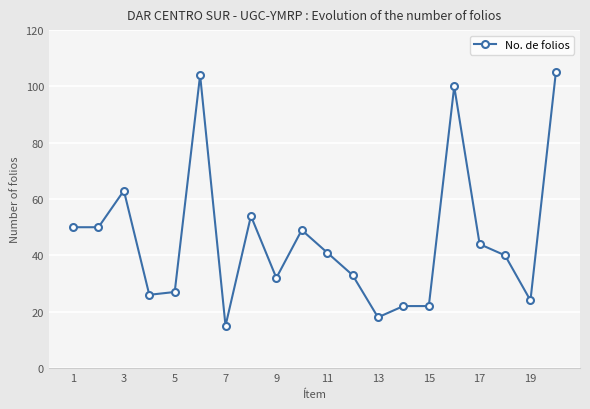

Reading left to right, list all the values displayed in this chart.

50	50	63	26	27	104	15	54	32	49	41	33	18	22	22	100	44	40	24	105